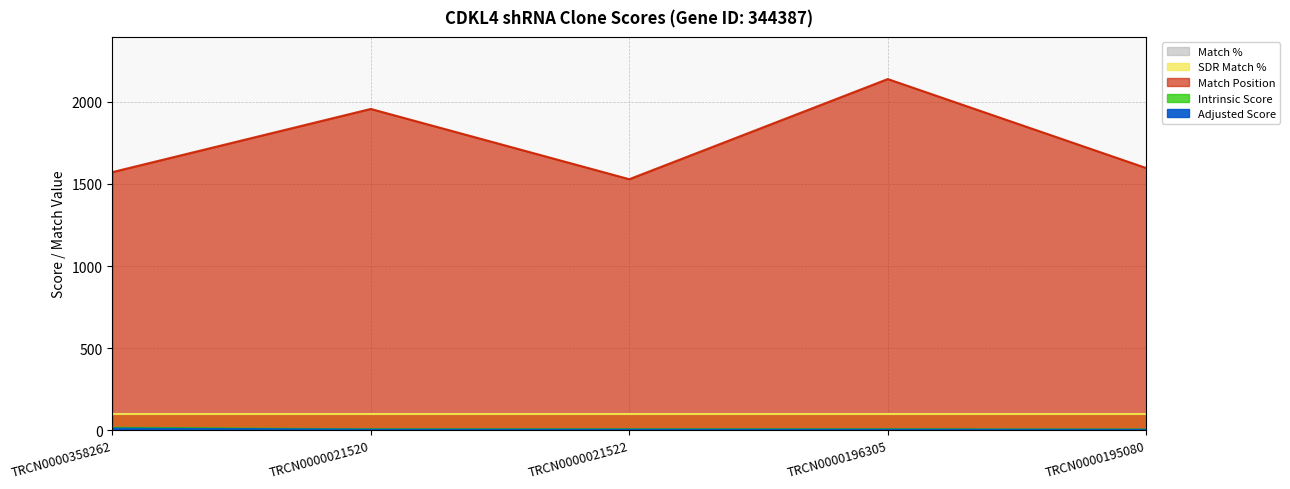

What is the approximate value of Adjusted Score at TRCN0000021520?

3.9